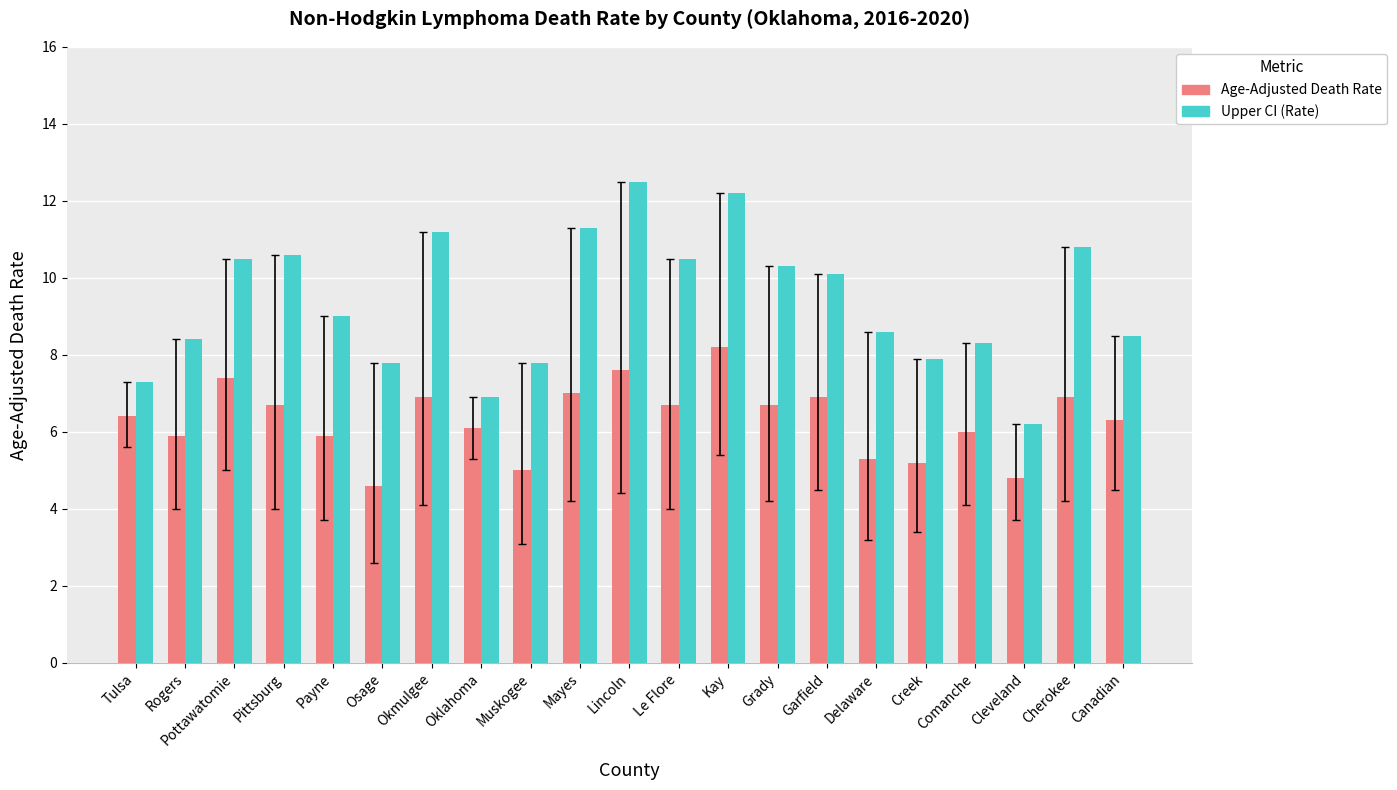

Which series has the largest total across all categories?

Upper CI (Rate)